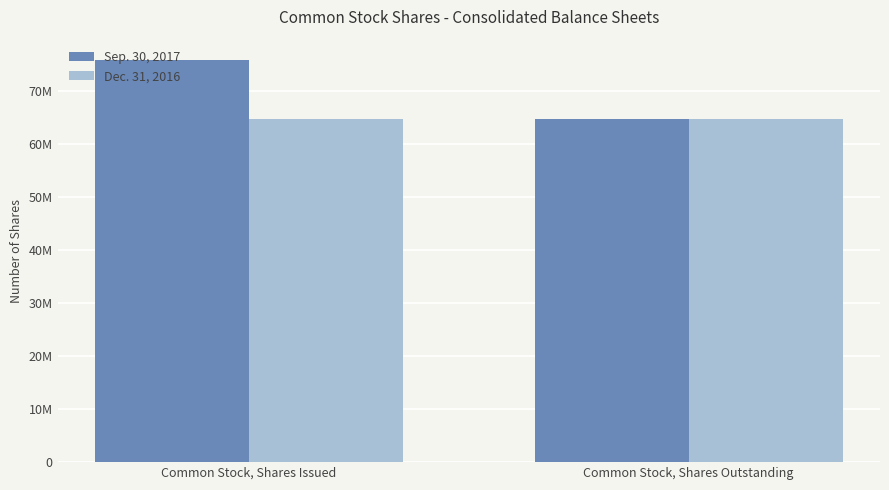

What is the sum of the Dec. 31, 2016 values at Common Stock, Shares Issued and Common Stock, Shares Outstanding?

129261096